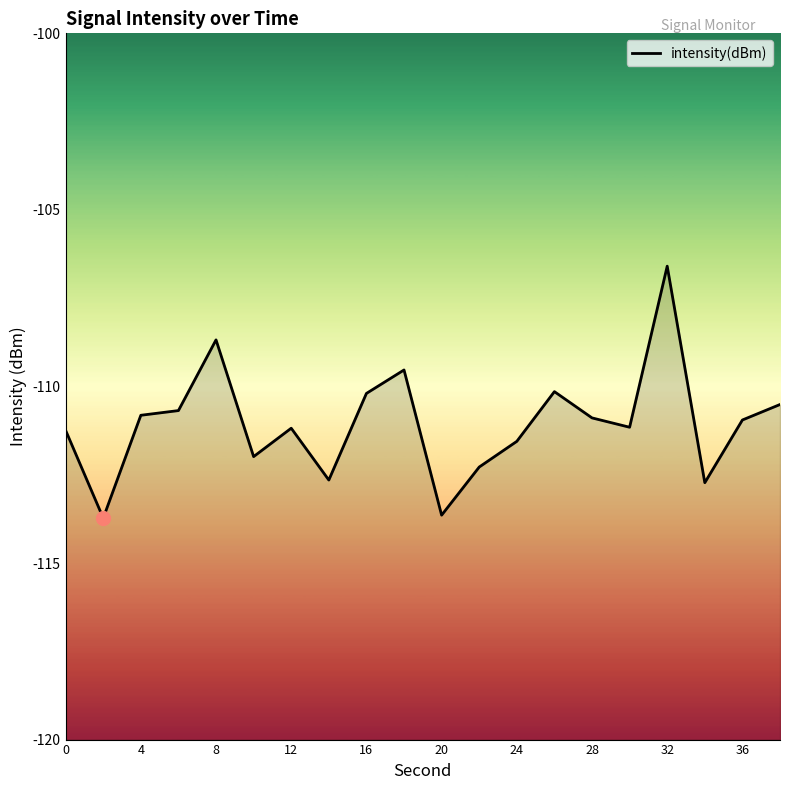

What is the difference between the maximum and minimum values?

7.1